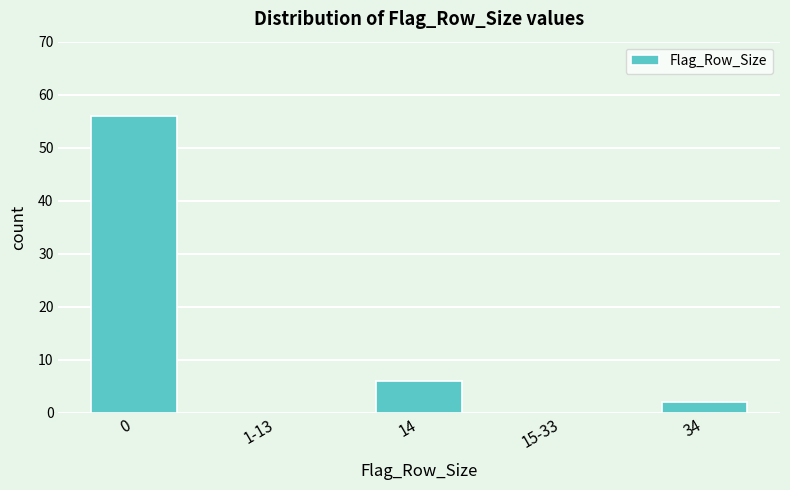

Reading left to right, transcribe all the data shown in this chart.

0=56	1-13=0	14=6	15-33=0	34=2